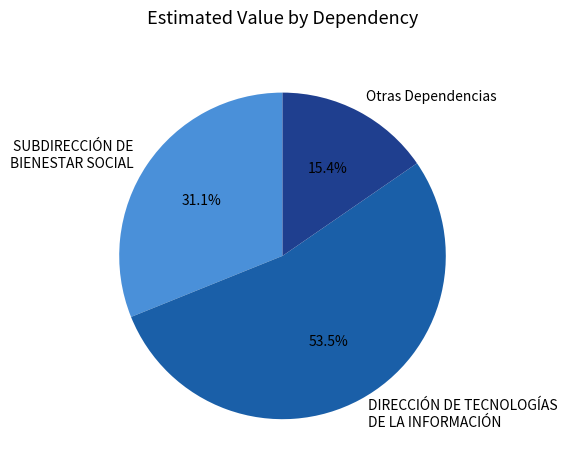

To the nearest percent, what portion does SUBDIRECCIÓN DE BIENESTAR SOCIAL represent?

31%